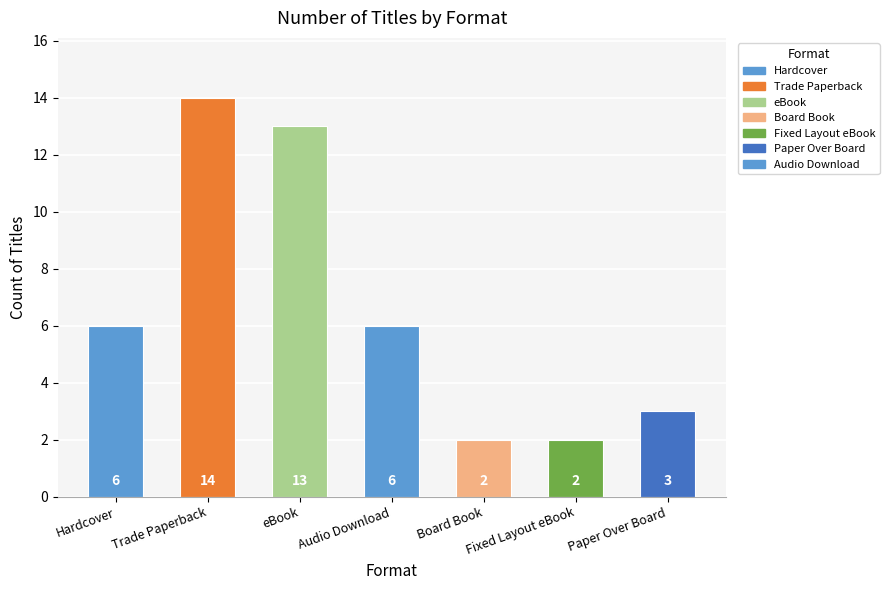

Read the value at eBook.

13